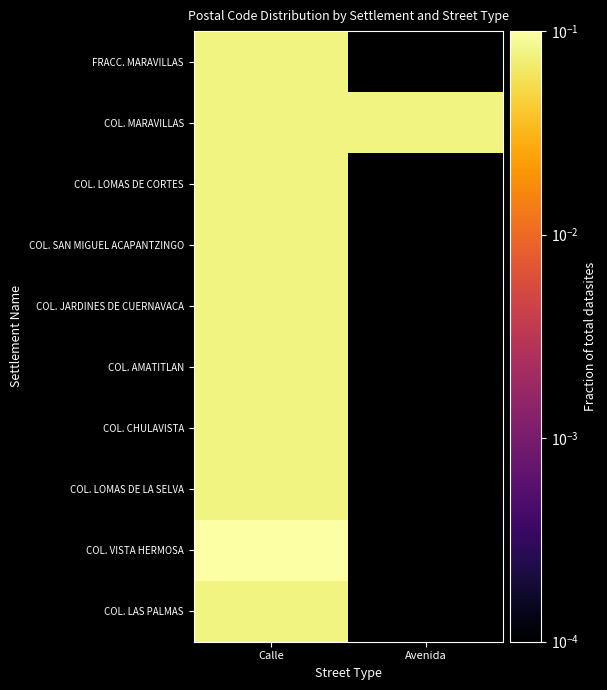

The value of COL. LOMAS DE CORTES at Calle is 0.0. True or false?

False